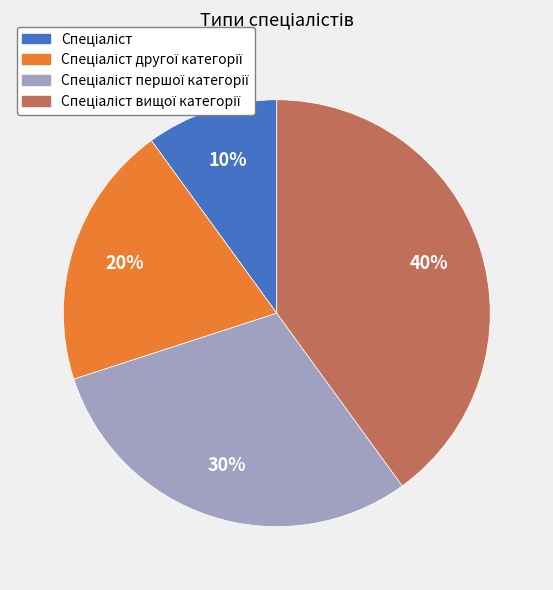

Is there any slice that represents more than half of the pie?

No